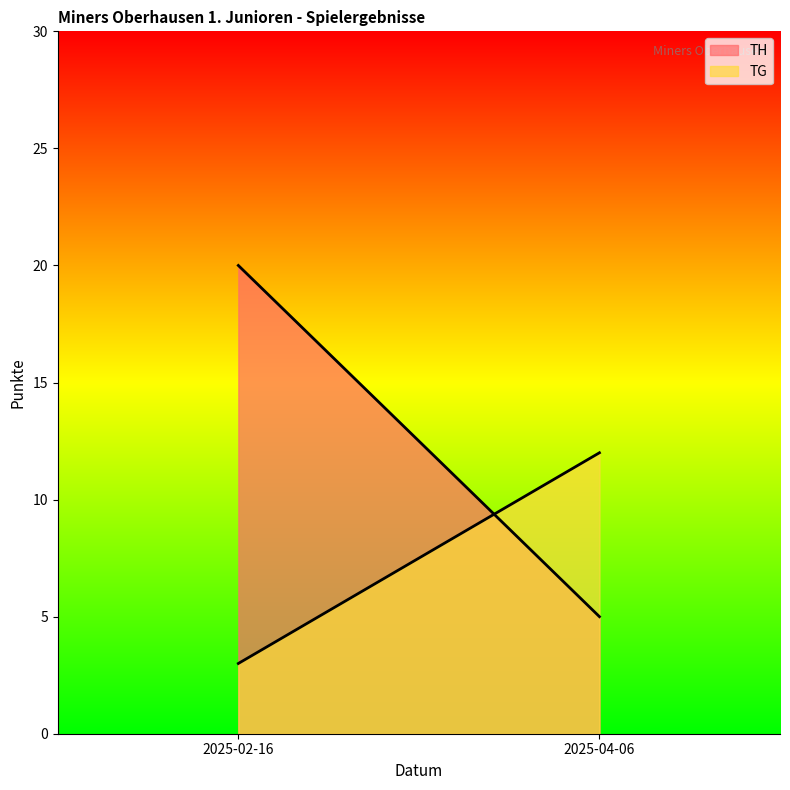

How many values in the TG series are below 12?

1